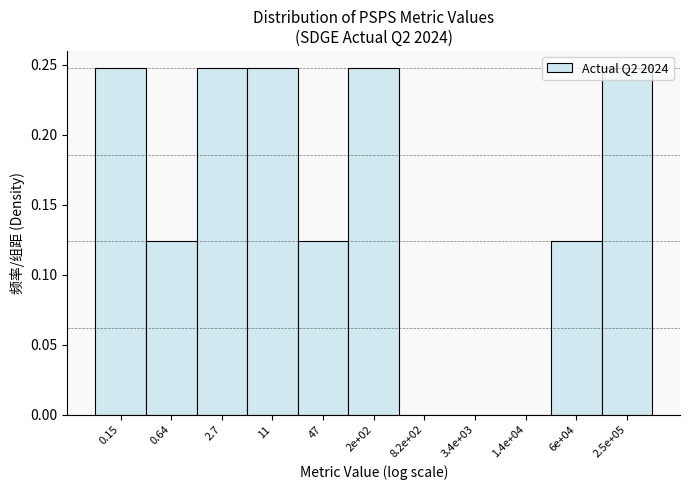

Between 2.7 and 0.64, which is larger?

2.7